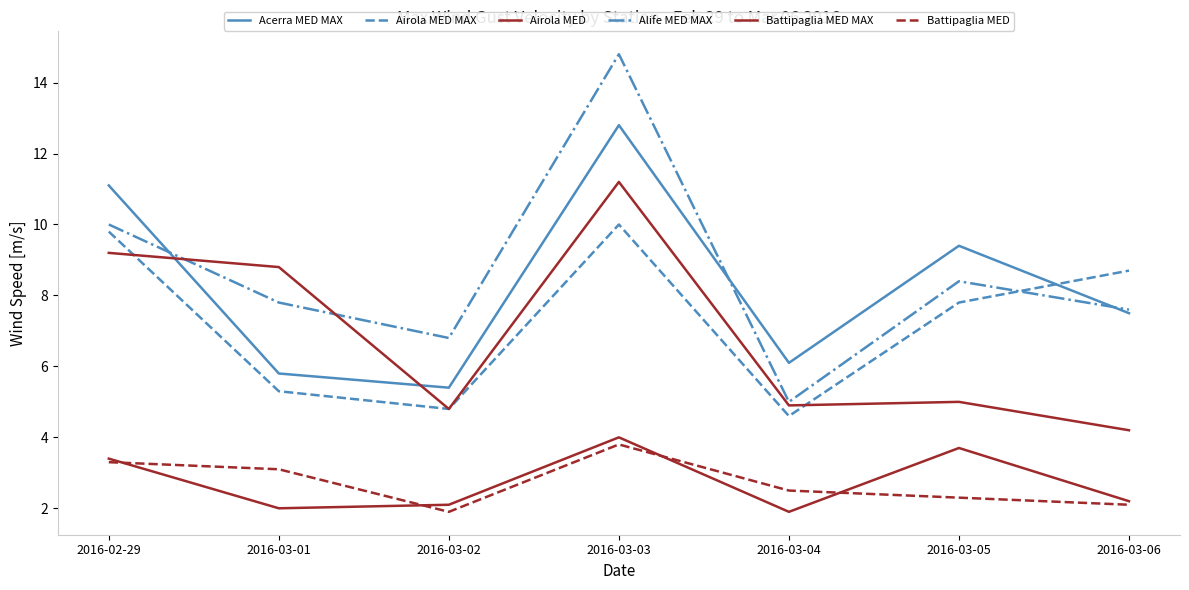

Which series has the largest range (max minus min)?

Alife MED MAX